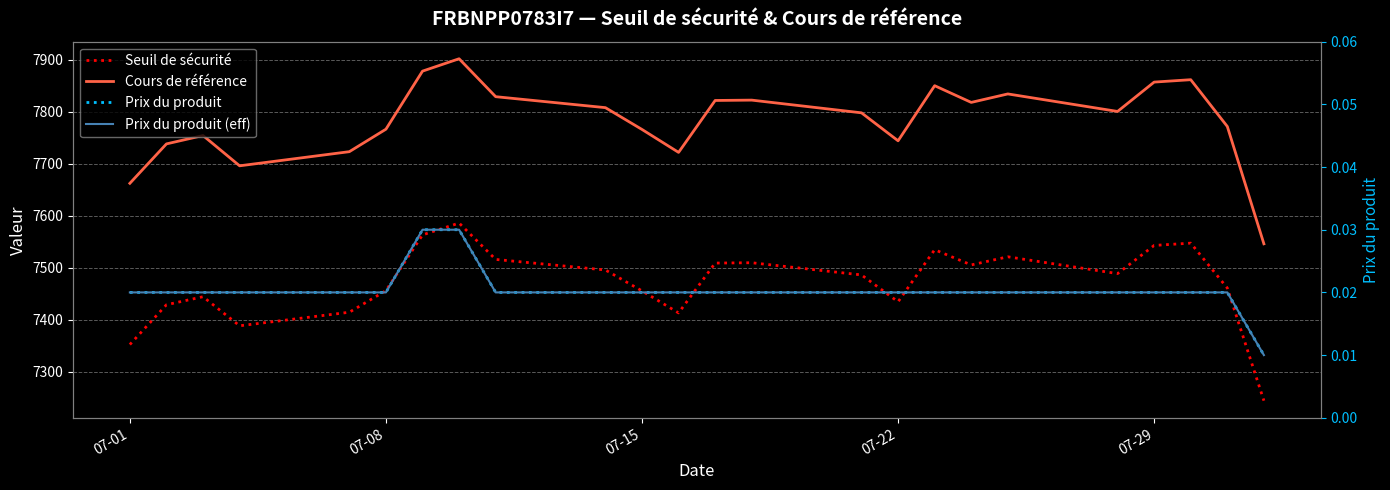

How many series are shown in this chart?

4